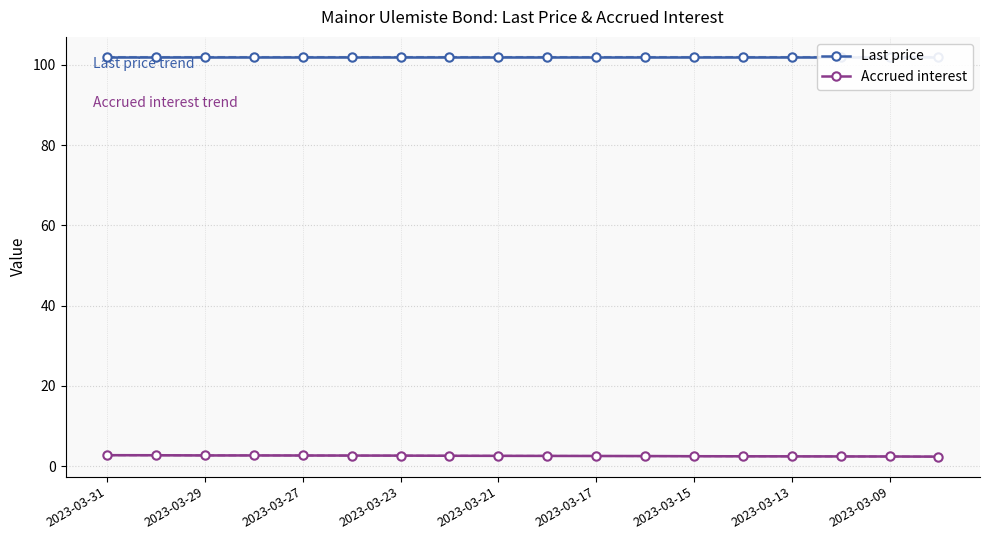

List the series in order of their overall mean, highest first.

Last price, Accrued interest